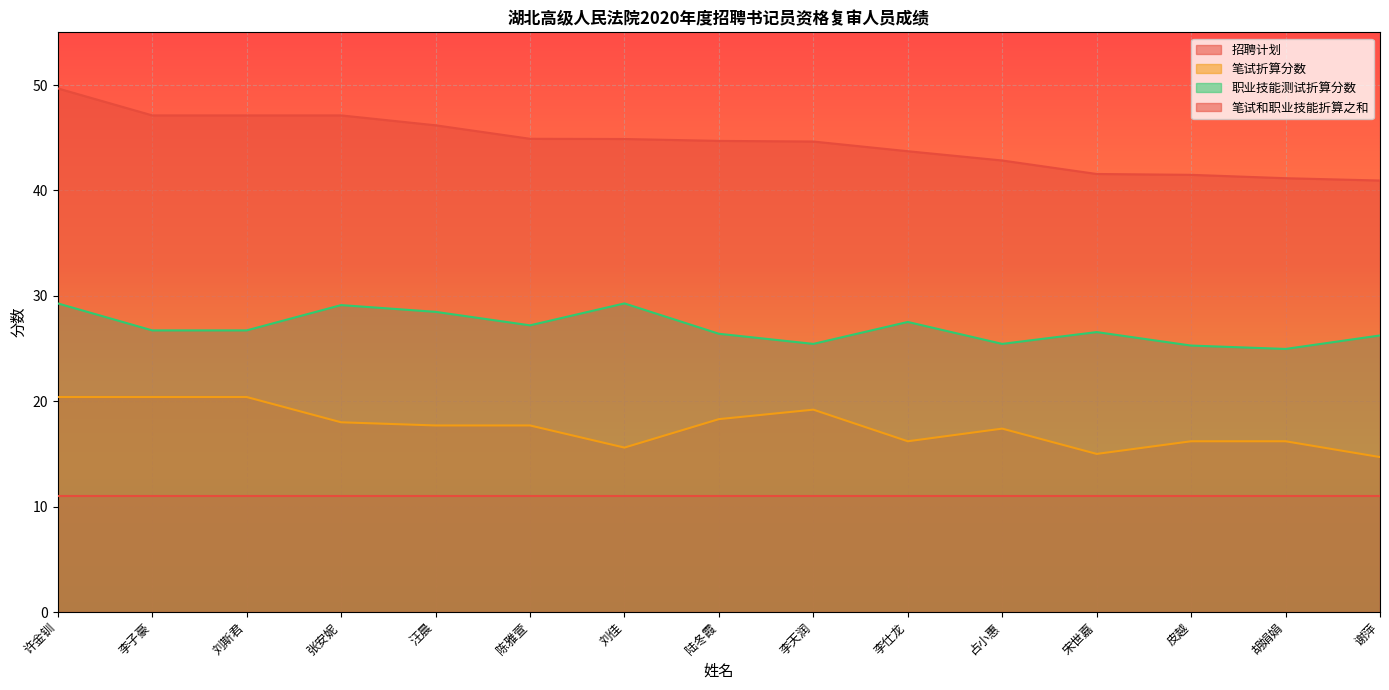

True or false: 职业技能测试折算分数 has a value of 29.1 at 张安妮.

True